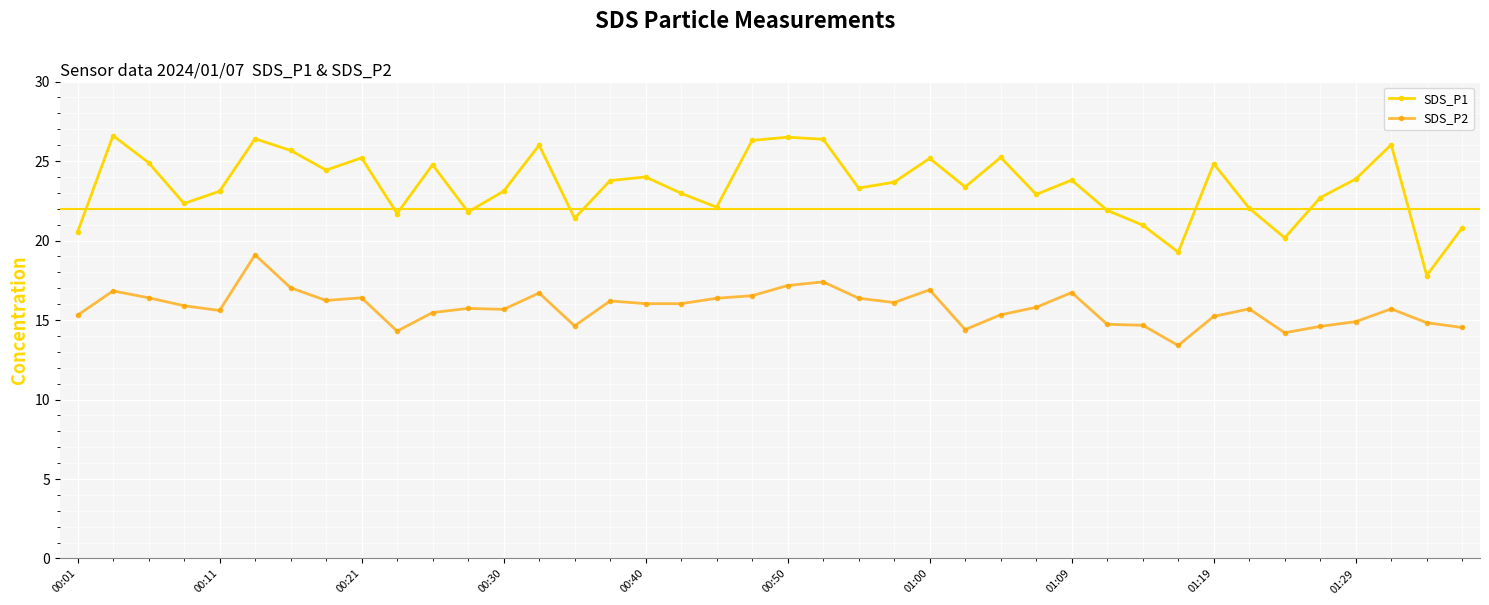

What is the value of the SDS_P2 point at the 26th from the left?

14.4